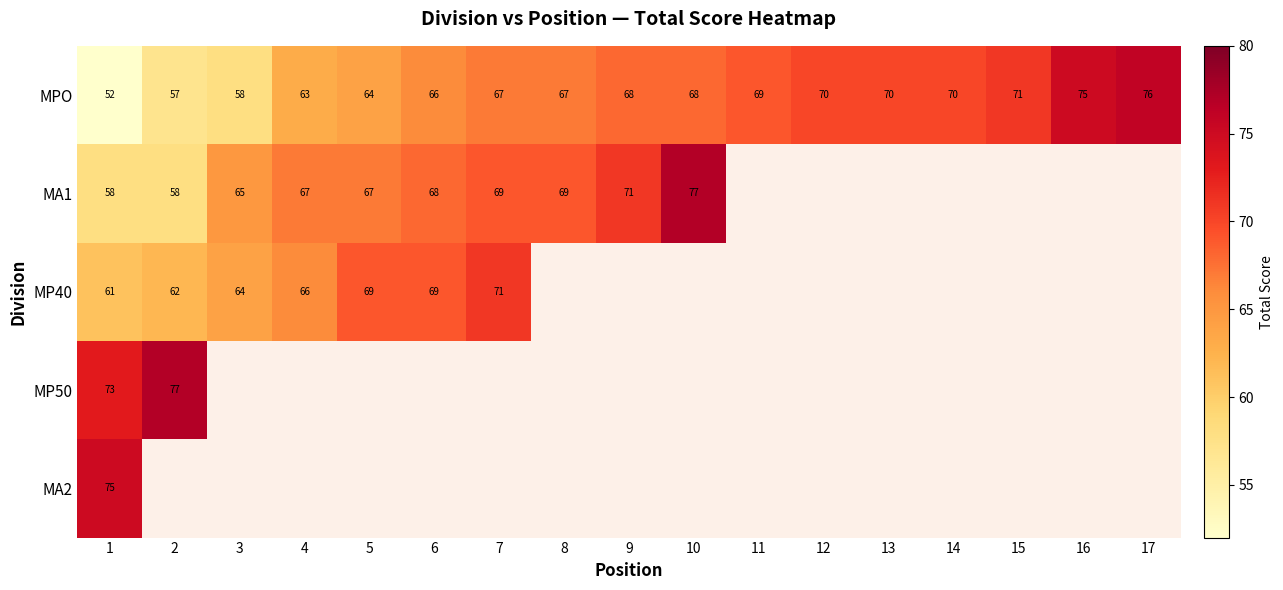

What is the difference between the MPO values at 4 and 1?

11